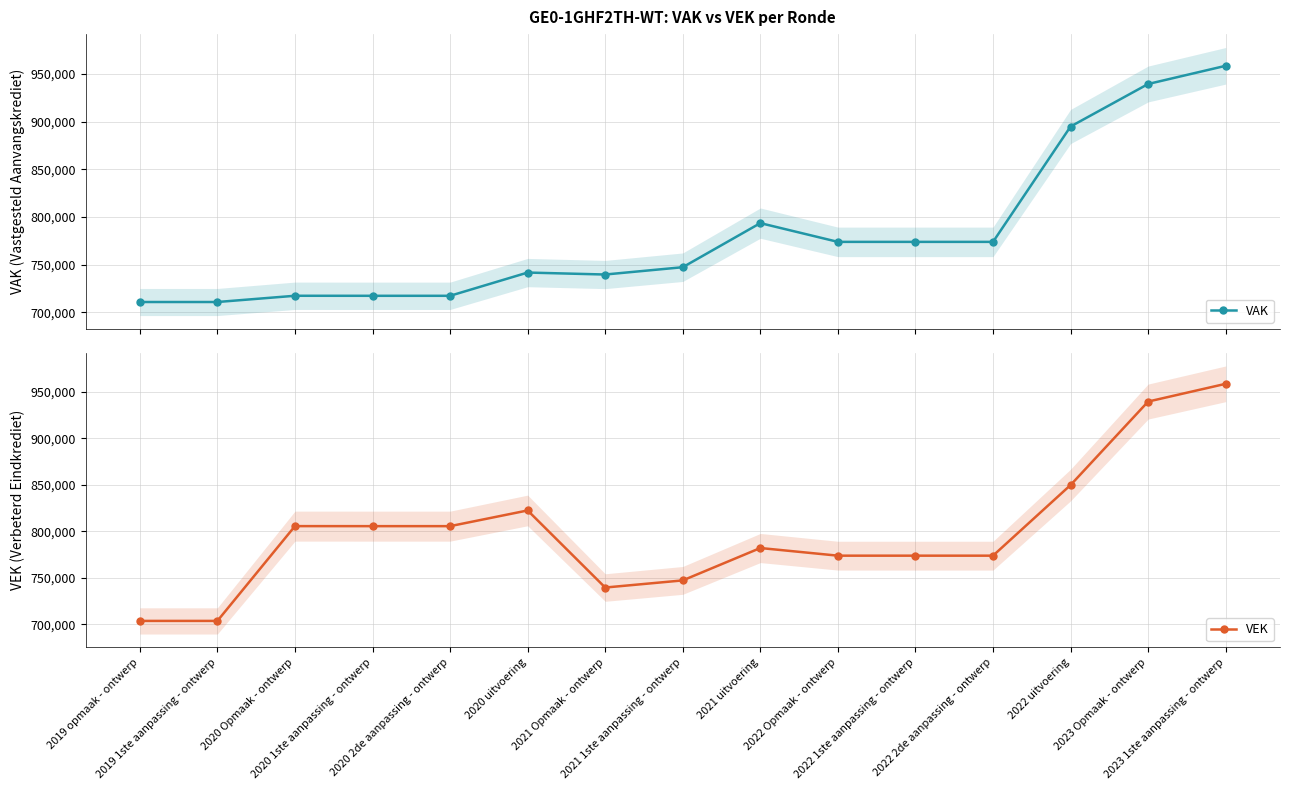

Between 2020 1ste aanpassing - ontwerp and 2020 2de aanpassing - ontwerp, which is larger?

2020 1ste aanpassing - ontwerp